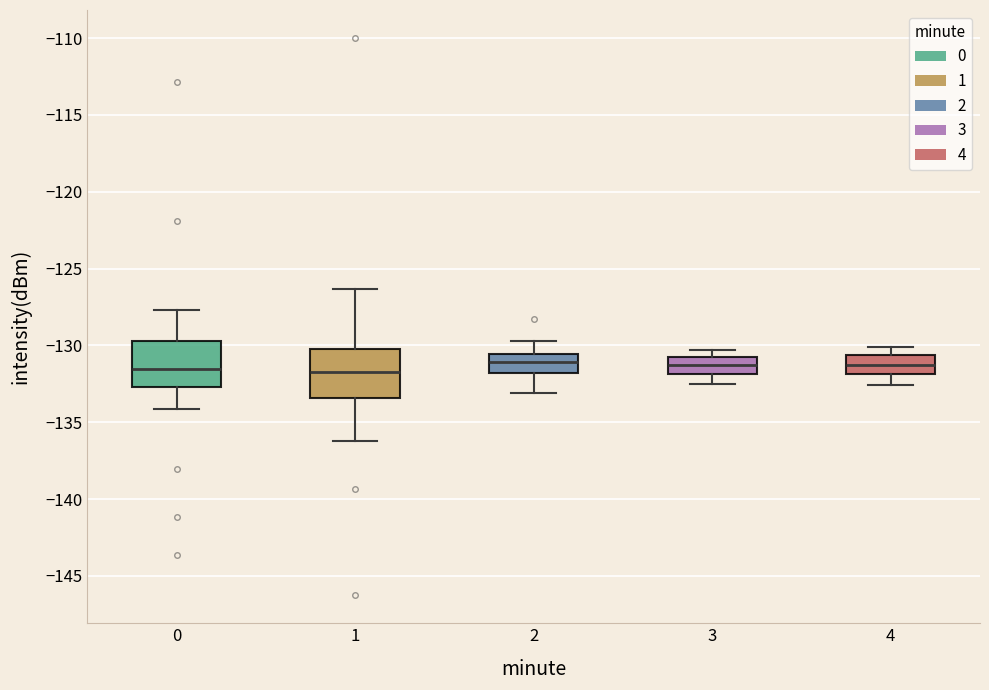

Reading left to right, read every box against the y-axis: the position of its median line, the range the box covers, and the ends of its whiskers. The values are not printed on the chart, so give them approximately, as read against the axis.

0: median -131.5, box -132.5 to -129.5, whiskers -134.0 to -127.5
1: median -131.5, box -133.5 to -130.0, whiskers -136.0 to -126.5
2: median -131.0, box -132.0 to -130.5, whiskers -133.0 to -129.5
3: median -131.0, box -132.0 to -130.5, whiskers -132.5 to -130.5 (just above the box's upper edge)
4: median -131.0, box -132.0 to -130.5, whiskers -132.5 to -130.0